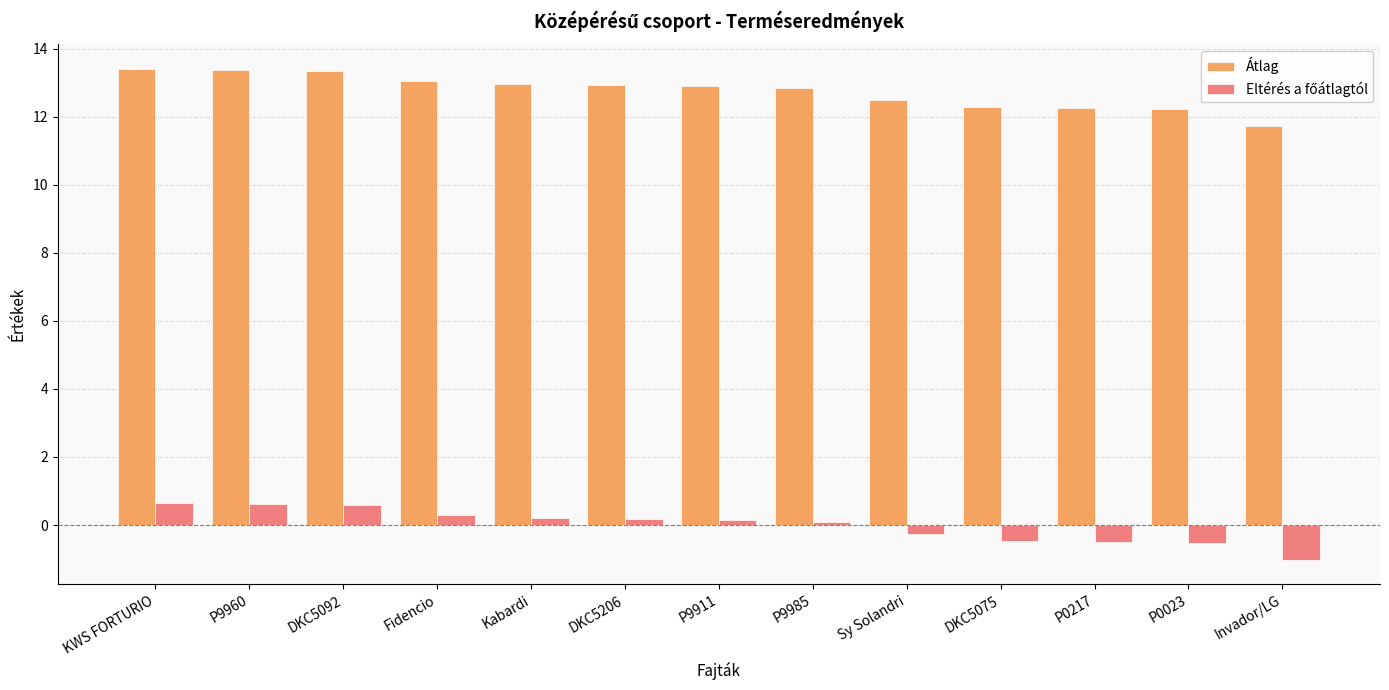

What is the value of the Átlag bar at the 12th from the left?

12.2